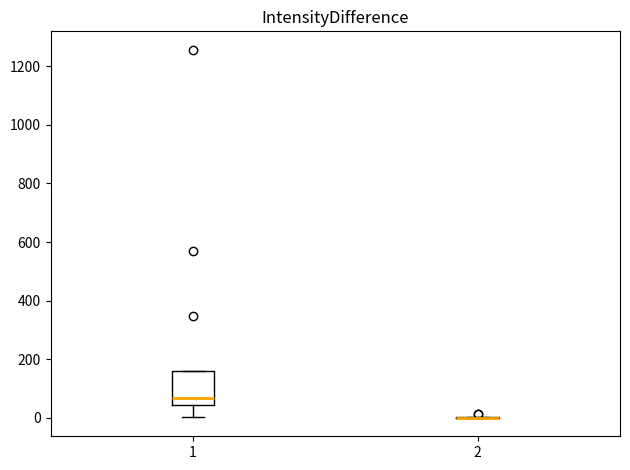

Reading left to right, transcribe this box plot: for each box, give where its median line is, the range the box spans, and where its two whiskers end, as read against the y-axis. The values are not printed on the chart, so give them approximately, as read against the axis.

1: median 60, box 40 to 160, whiskers 0 to 160
2: box collapsed to a line at 0, whiskers 0 to 0